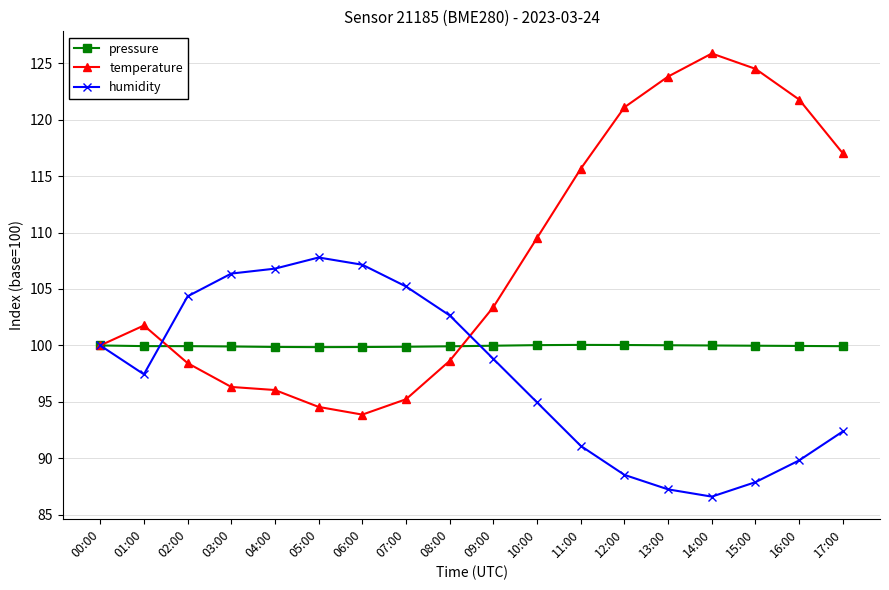

The value of pressure at 17:00 is 54.6. True or false?

False